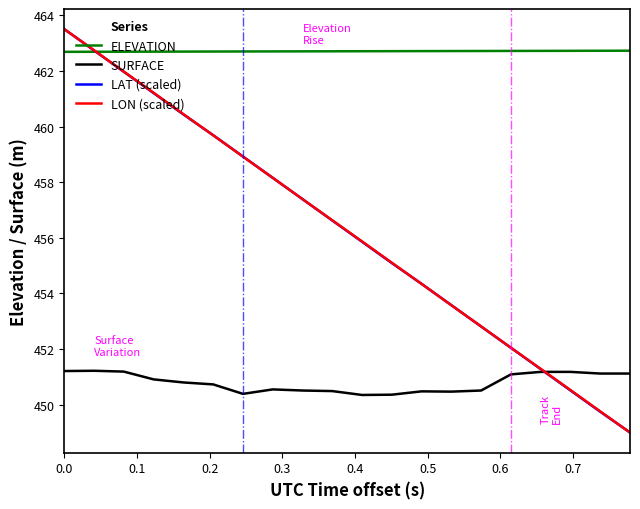

Which series has the largest total across all categories?

ELEVATION